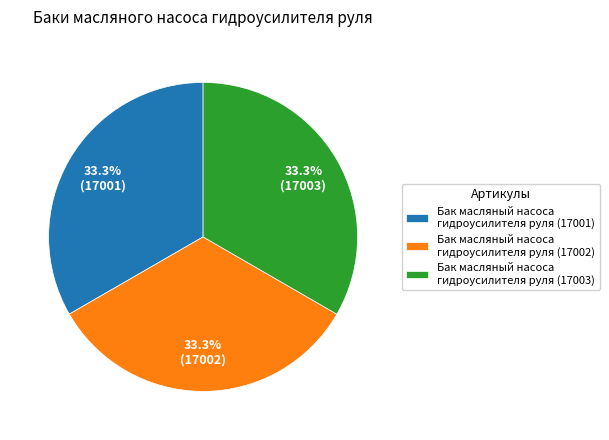

How many slices are in this pie chart?

3